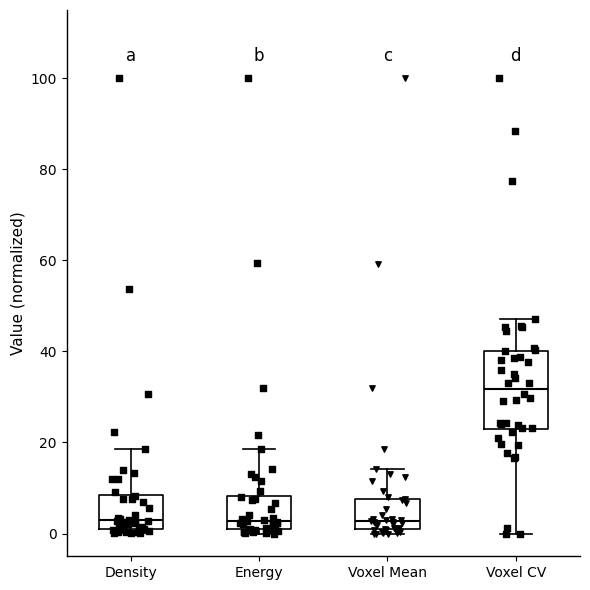

Reading left to right, read every box against the y-axis: the position of its median line, the range the box covers, and the ends of its whiskers. The values are not printed on the chart, so give them approximately, as read against the axis.

Density: median 2, box 0 to 8, whiskers 0 (just below the box's lower edge) to 18
Energy: median 2, box 0 to 8, whiskers 0 (just below the box's lower edge) to 18
Voxel Mean: median 2, box 0 to 8, whiskers 0 (just below the box's lower edge) to 14
Voxel CV: median 32, box 22 to 40, whiskers 0 to 48